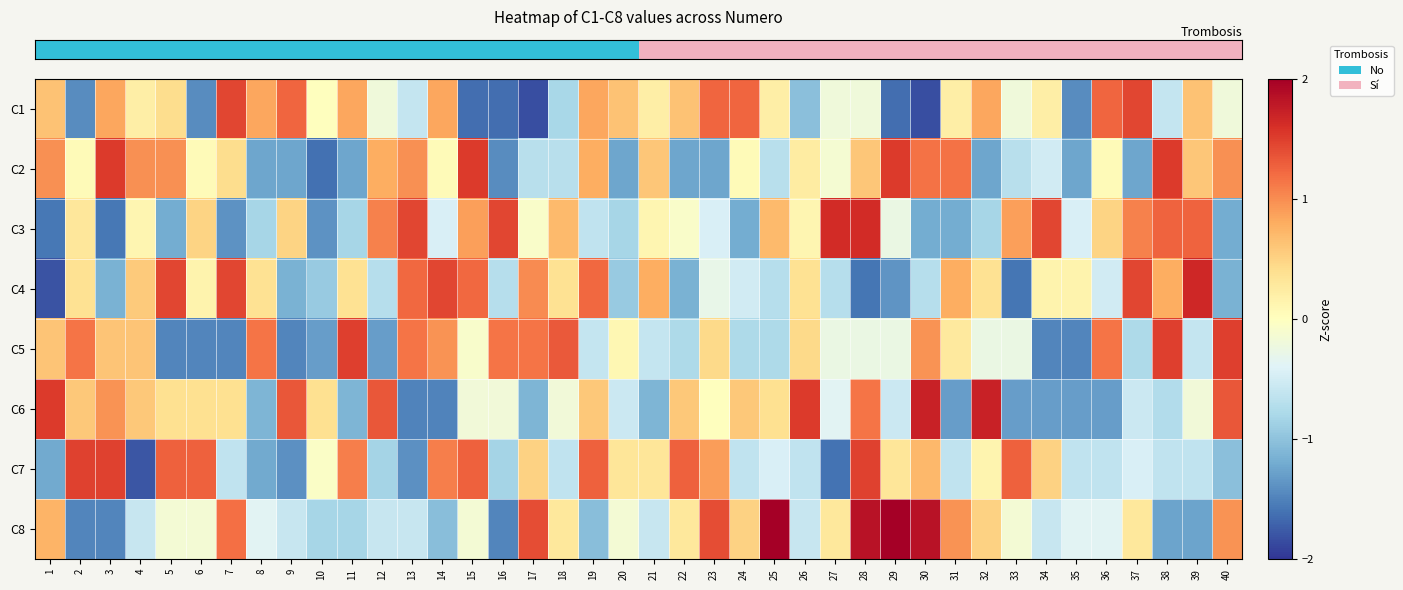

Count the number of data series in this chart.

8